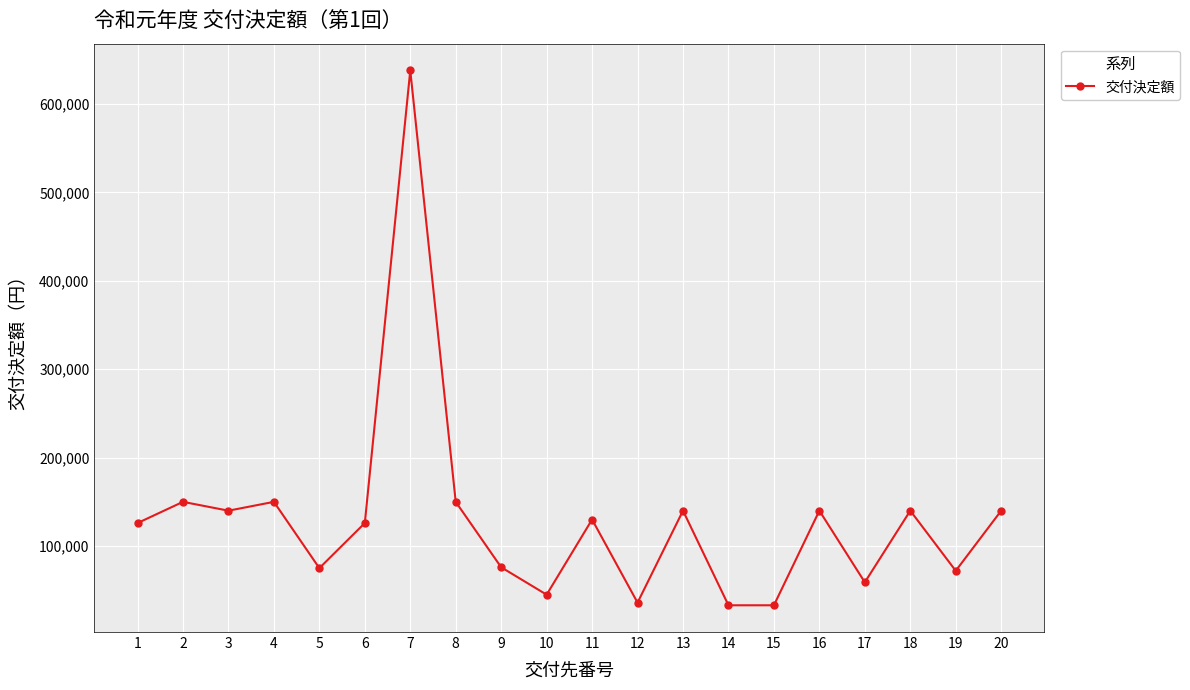

What is the difference between the values at 12 and 2?

114000